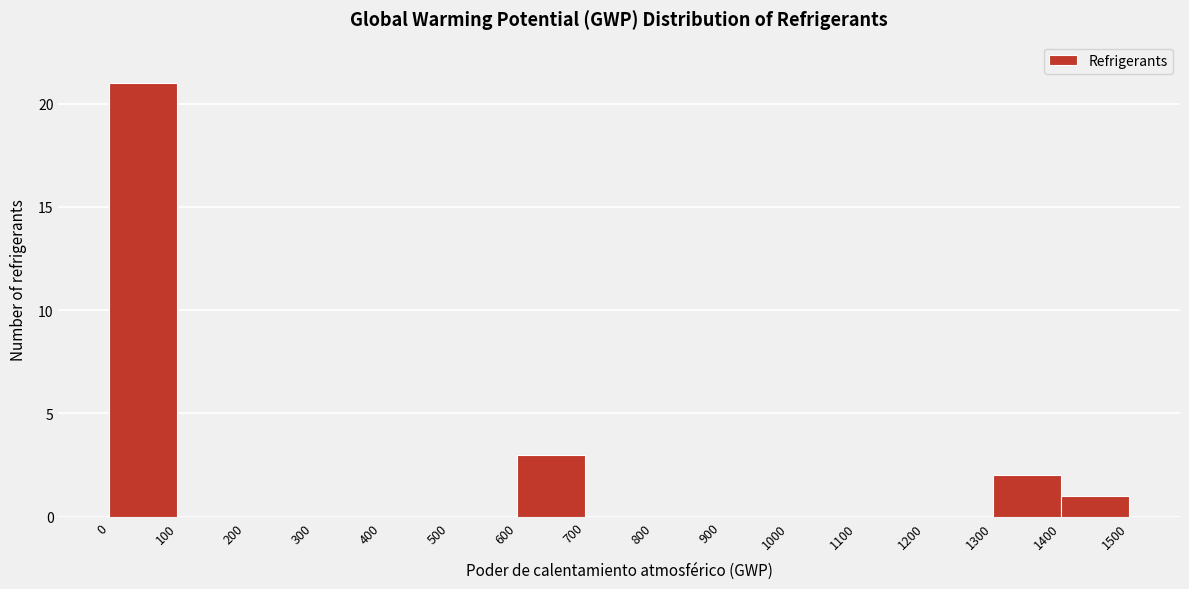

Reading left to right, list every bar in this chart as the range it spans on the x-axis followed by its height. The values are not printed on the chart, so give them approximately, as read against the axis.

0 to 100: 21
100 to 200: 0
200 to 300: 0
300 to 400: 0
400 to 500: 0
500 to 600: 0
600 to 700: 3
700 to 800: 0
800 to 900: 0
900 to 1000: 0
1000 to 1100: 0
1100 to 1200: 0
1200 to 1300: 0
1300 to 1400: 2
1400 to 1500: 1